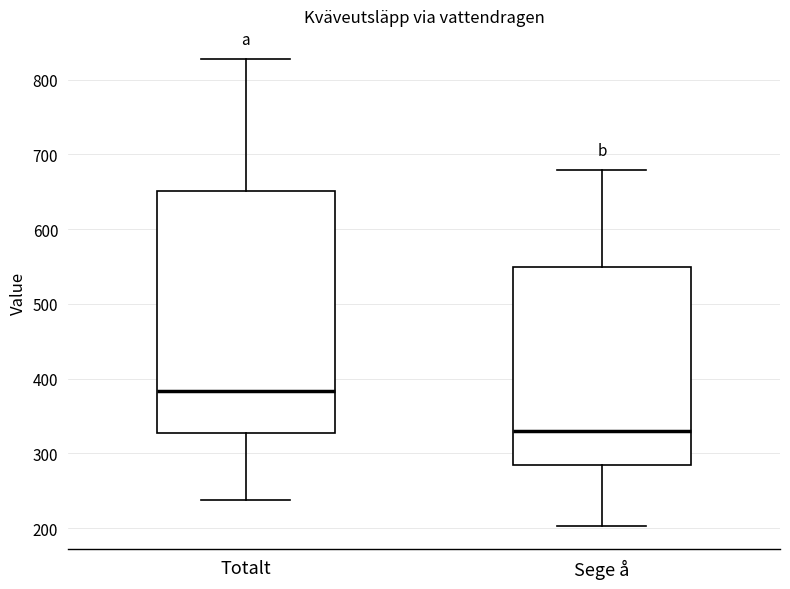

Reading left to right, read every box against the y-axis: the position of its median line, the range the box covers, and the ends of its whiskers. The values are not printed on the chart, so give them approximately, as read against the axis.

Totalt: median 380, box 330 to 650, whiskers 240 to 830
Sege å: median 330, box 280 to 550, whiskers 200 to 680